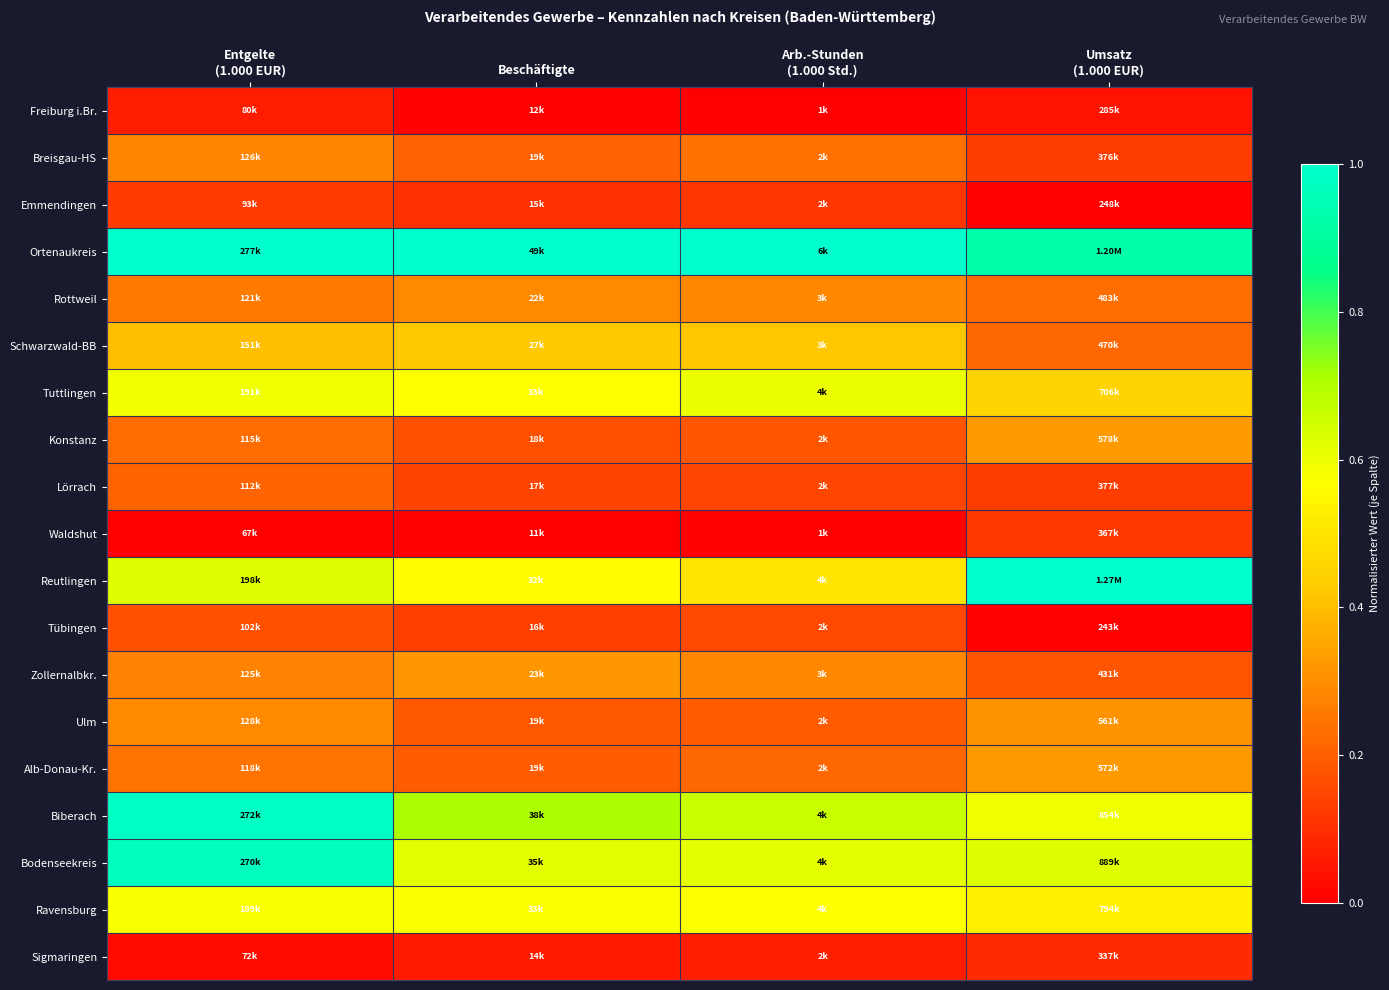

At which category is the sum across all series the highest?

Entgelte
(1.000 EUR)